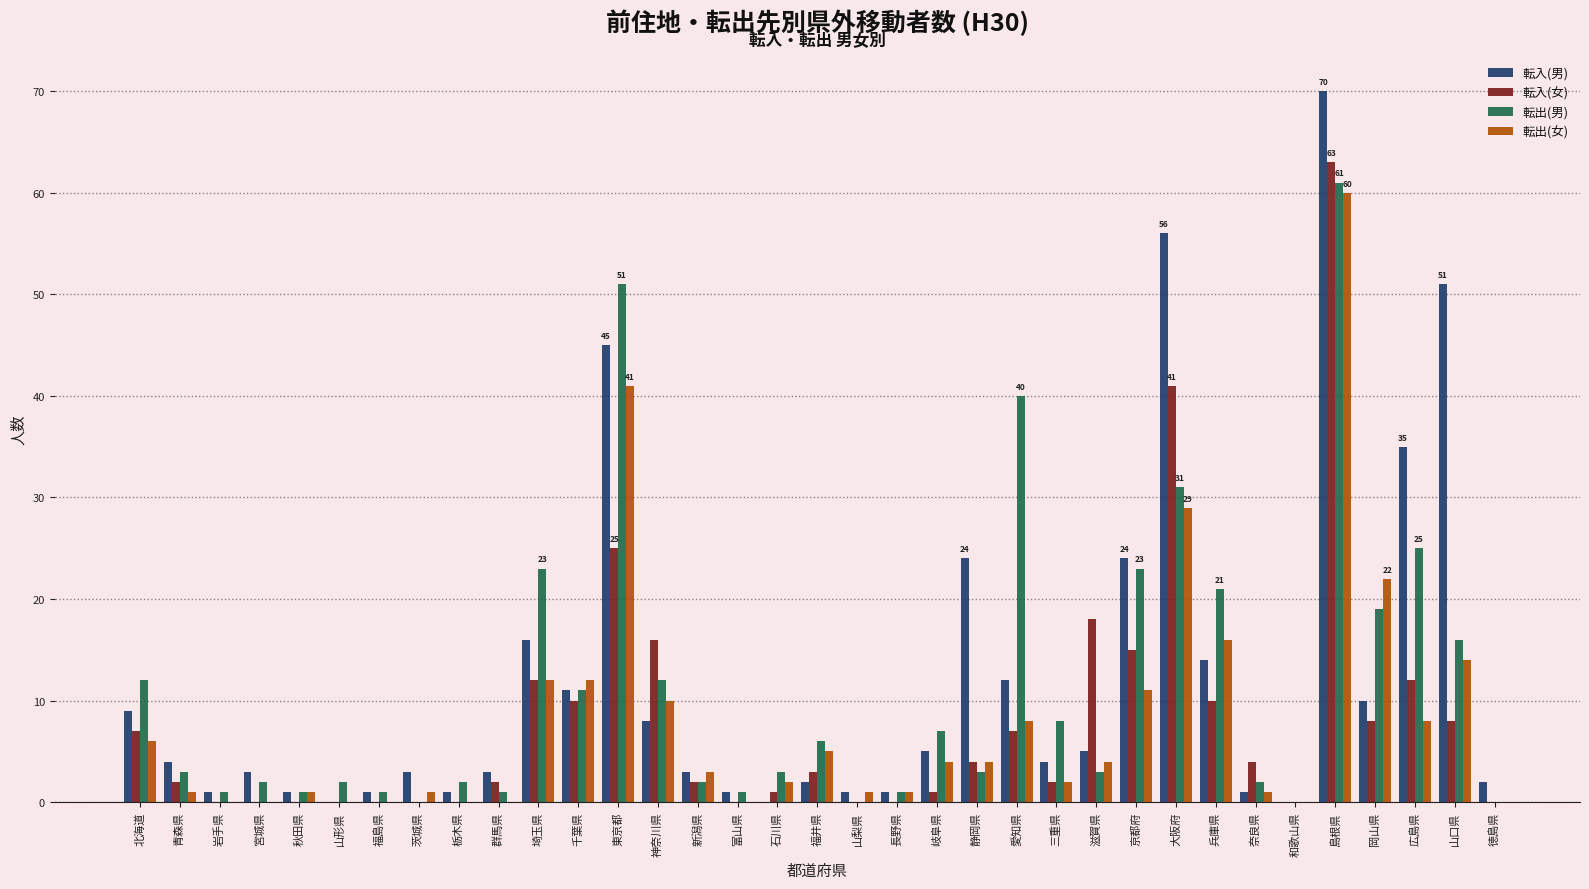

At which category is the sum across all series the highest?

島根県